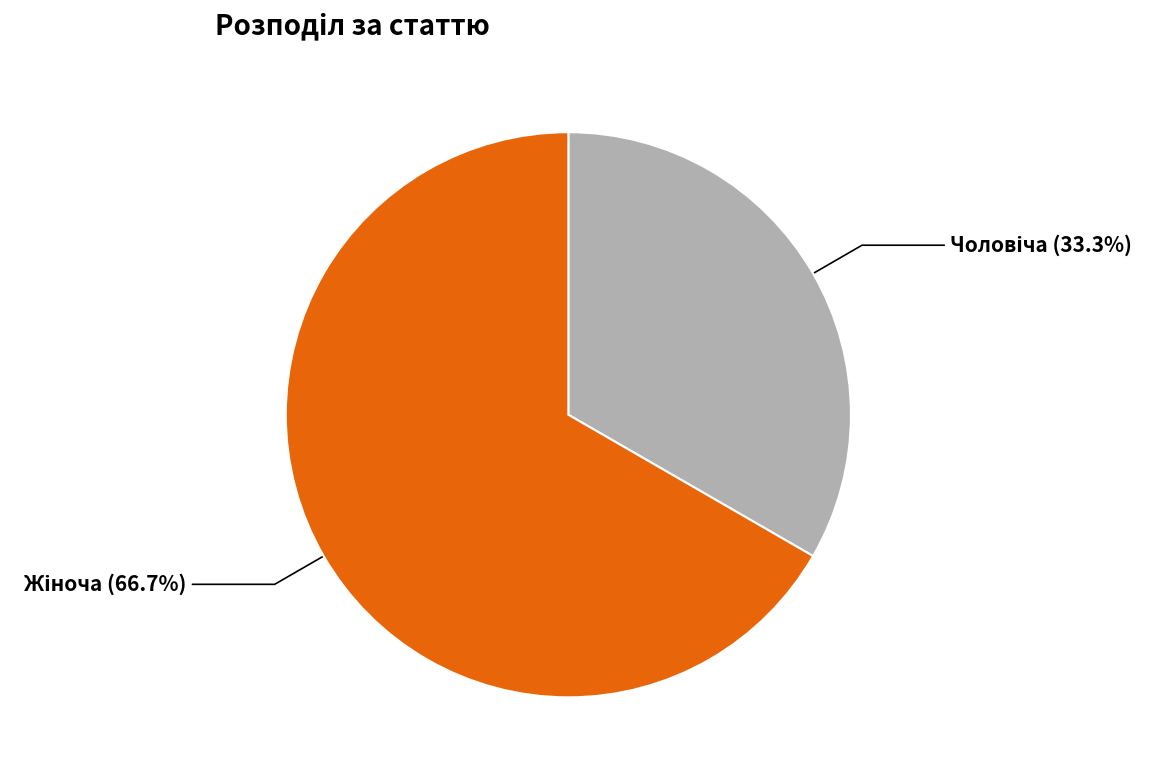

Is there any slice that represents more than half of the pie?

Yes